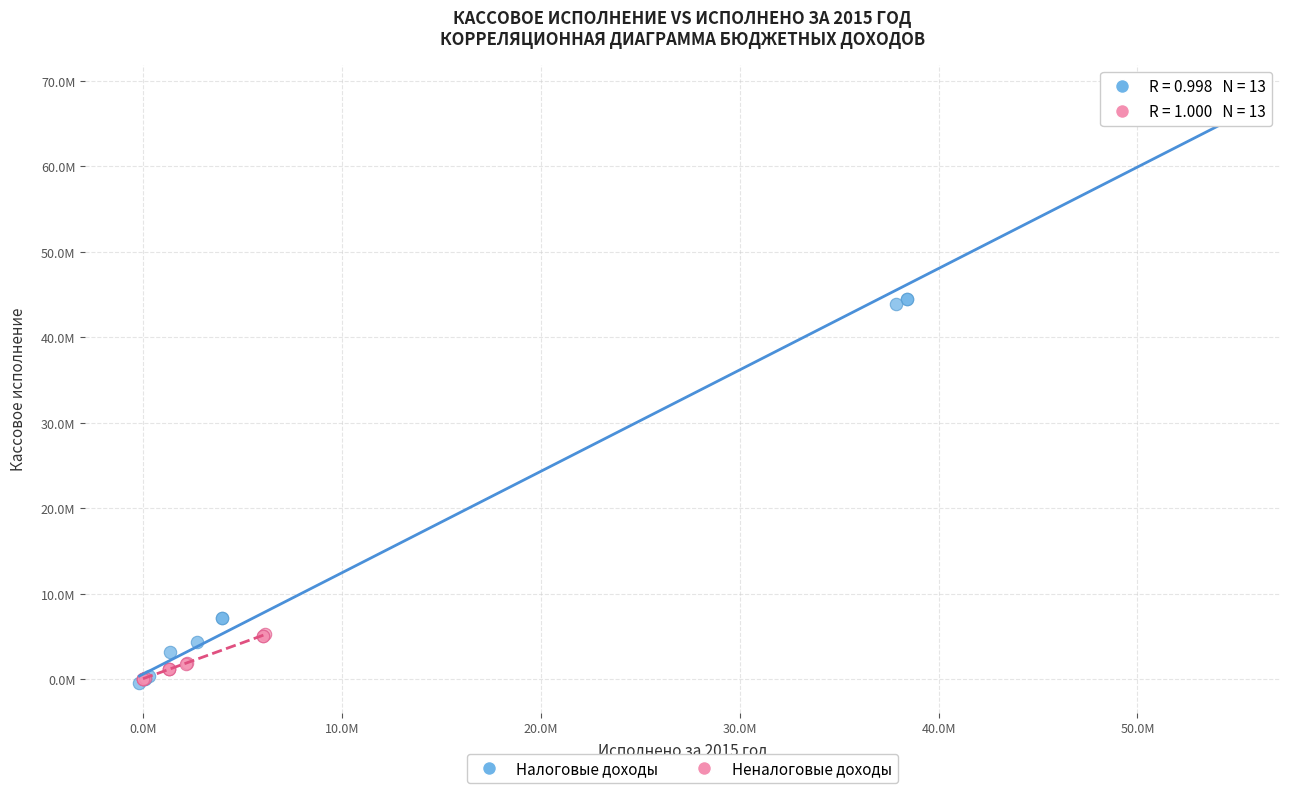

What are all the series names shown in the legend?

Налоговые доходы, Неналоговые доходы